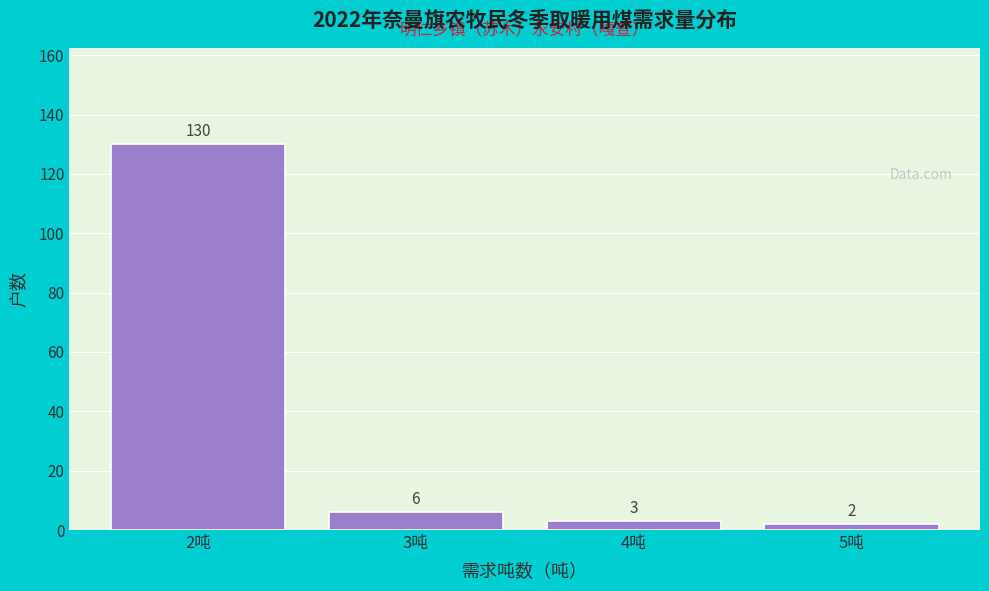

Reading right to left, list all the values displayed in this chart.

5吨=2	4吨=3	3吨=6	2吨=130